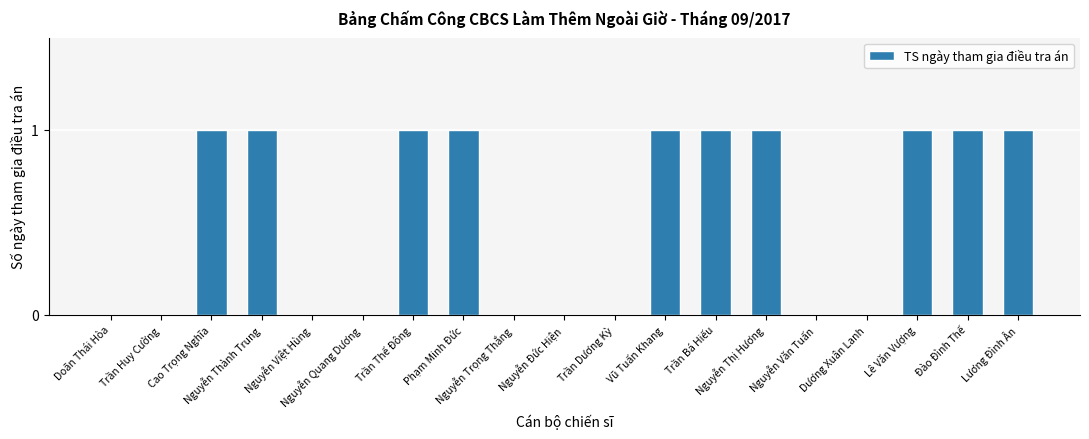

What is the sum of the values at Nguyễn Trọng Thắng and Nguyễn Thành Trung?

1